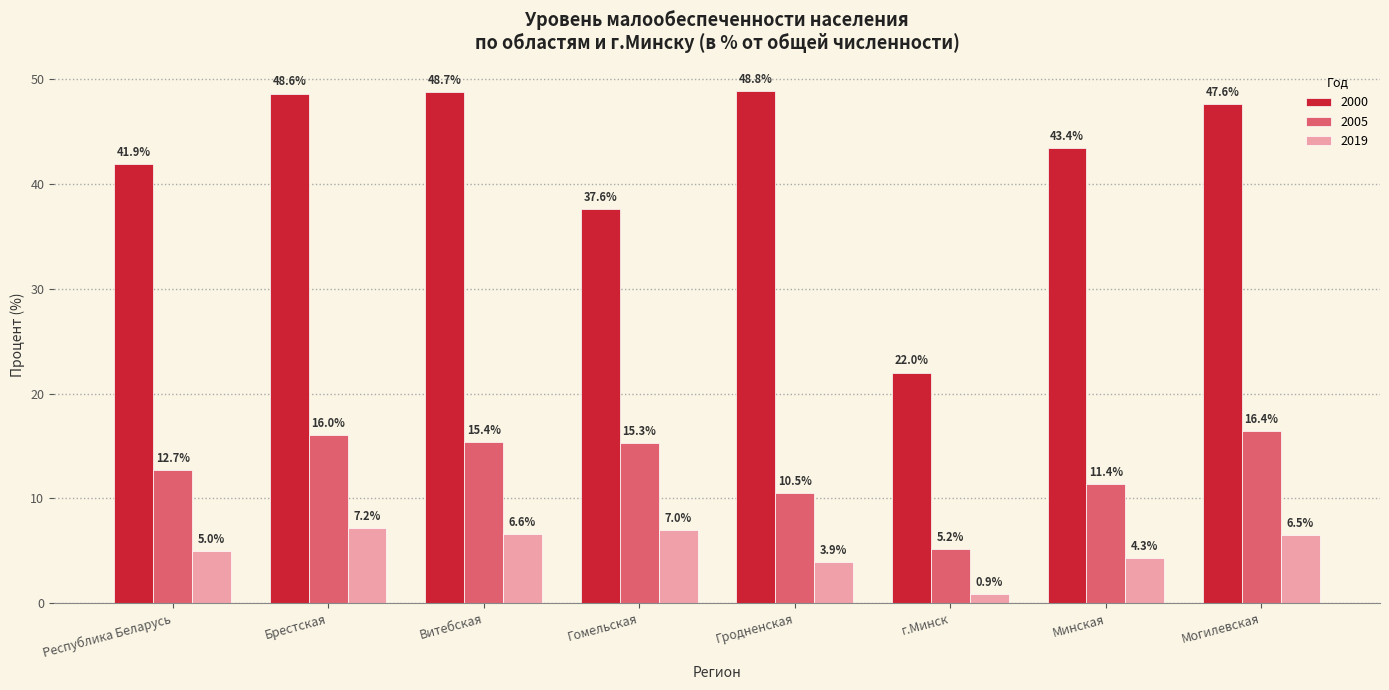

Where does the 2019 series first go above 6?

Брестская